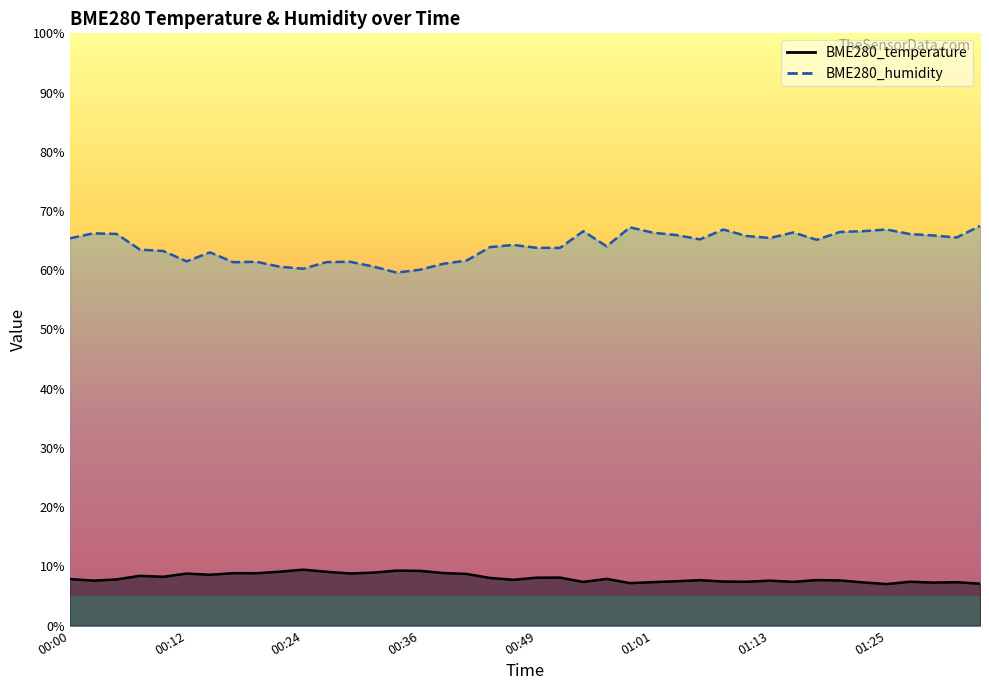

What is the value of the BME280_temperature point at the 27th from the left?

7.5